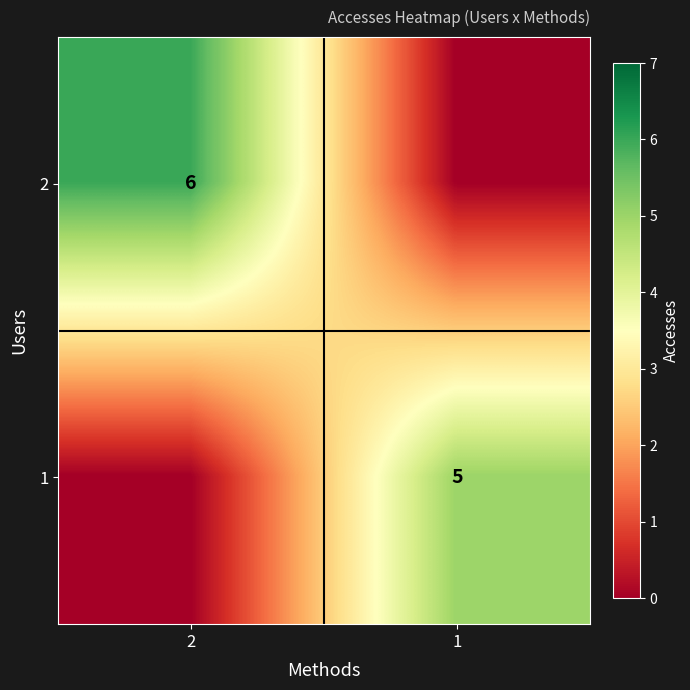

The 1 series shows 5 at 1. True or false?

True